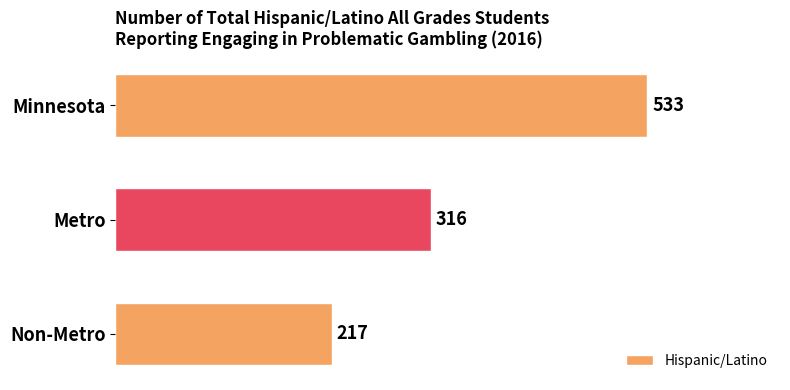

Is it true that the value at Metro is 138?

False